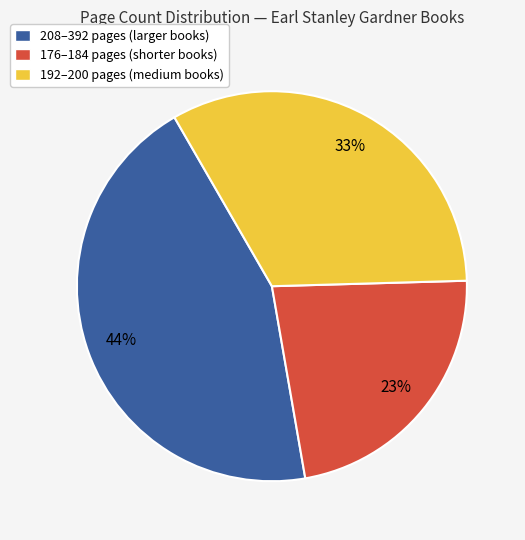

To the nearest percent, what portion does 208–392 pages (larger books) represent?

44%